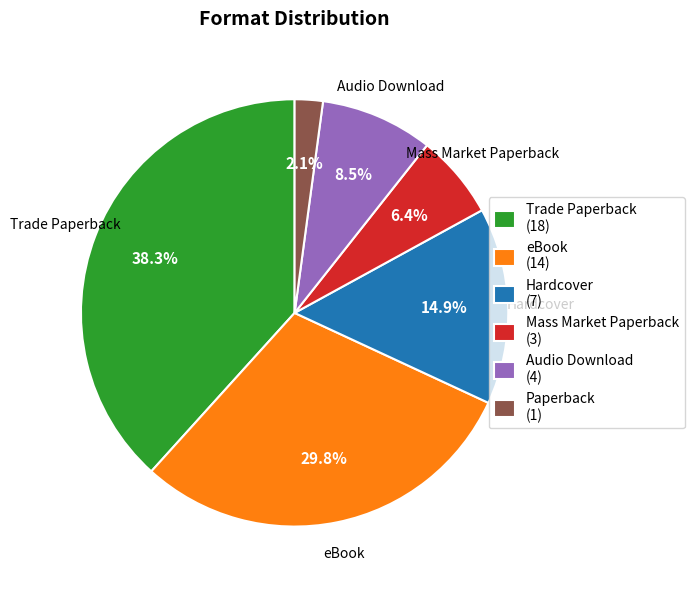

To the nearest percent, what is the difference between the Audio Download and eBook slice percentages?

21%